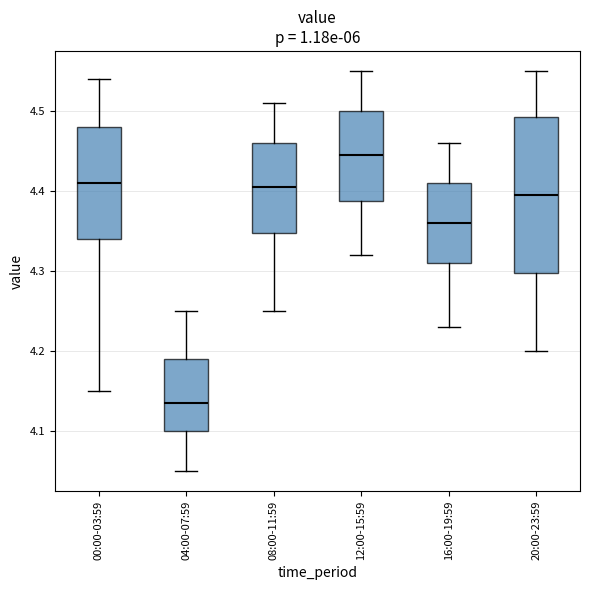

Comparing the boxes themselves (not the whiskers), which one is the tallest?

20:00-23:59